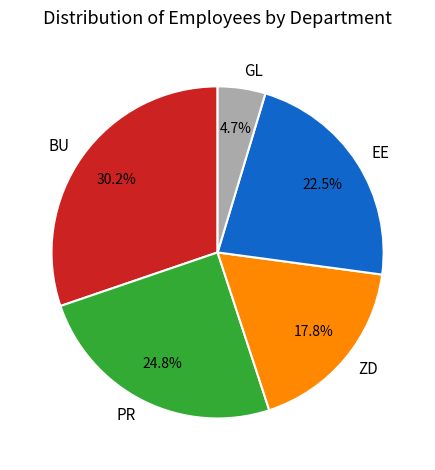

Approximately how many times larger is the value at BU compared to ZD?

1.7